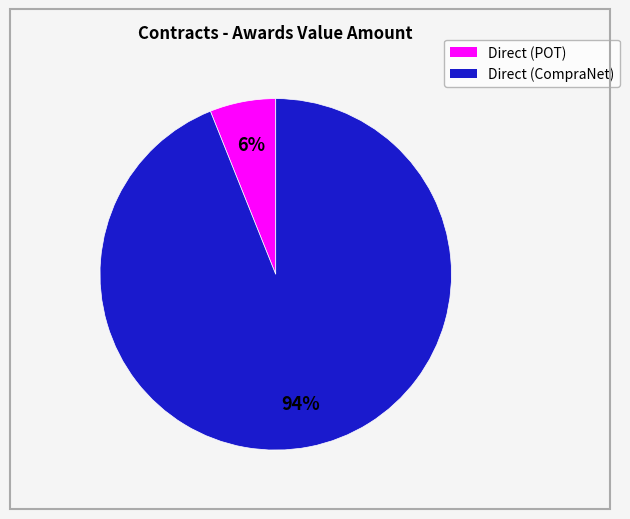

Is the sum of Direct (POT) and Direct (CompraNet) greater than half?

Yes